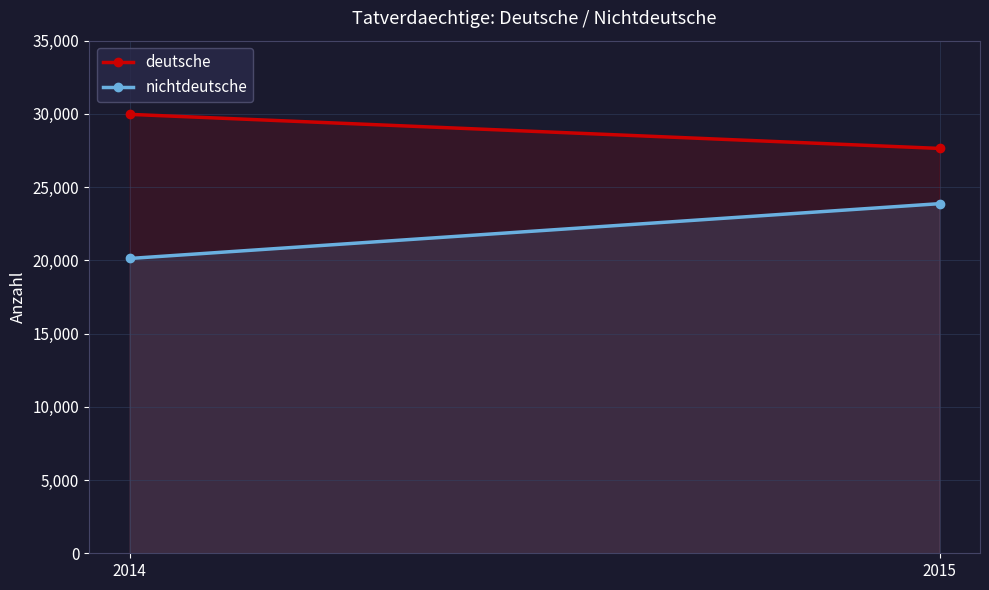

The value of nichtdeutsche at 2014 is 20128. True or false?

True